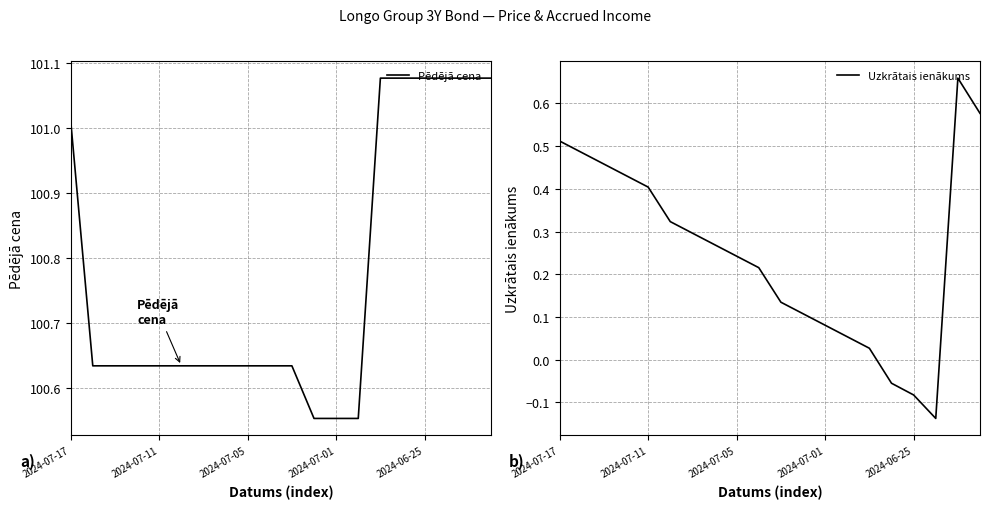

How many interior local peaks does the Uzkrātais ienākums series have?

1